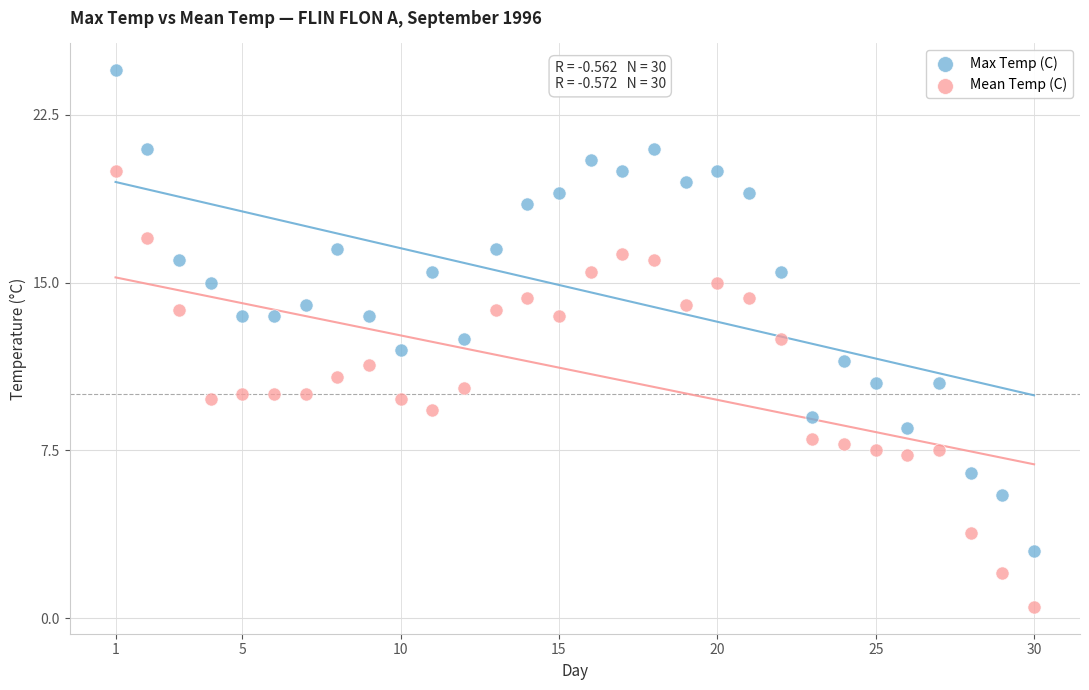

Which series reaches the maximum Y coordinate?

Max Temp (C)